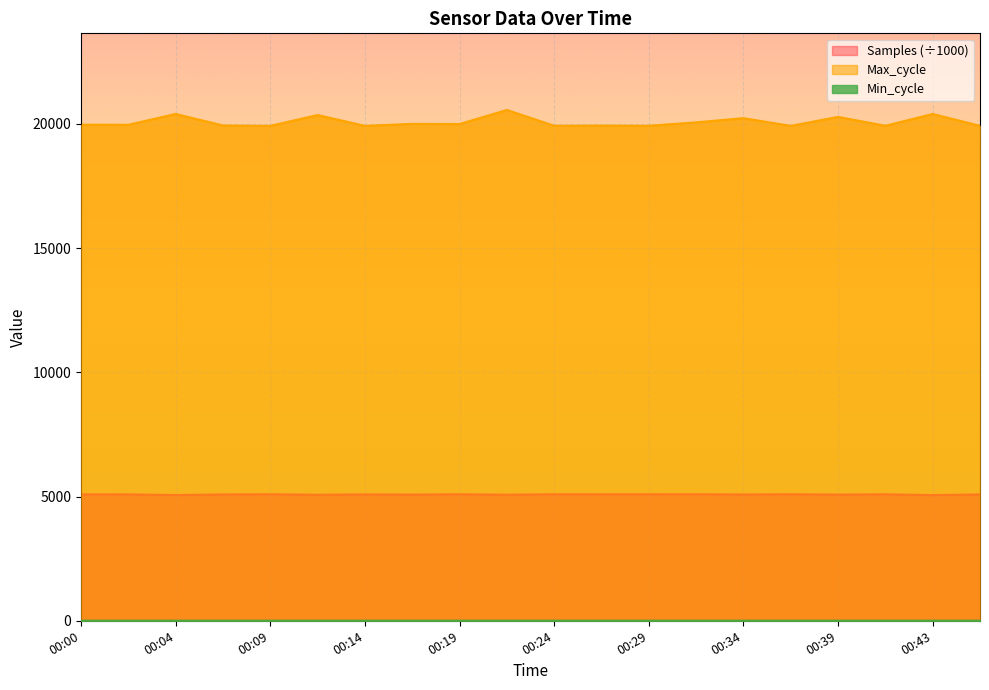

True or false: Samples and Max_cycle intersect in this chart.

False